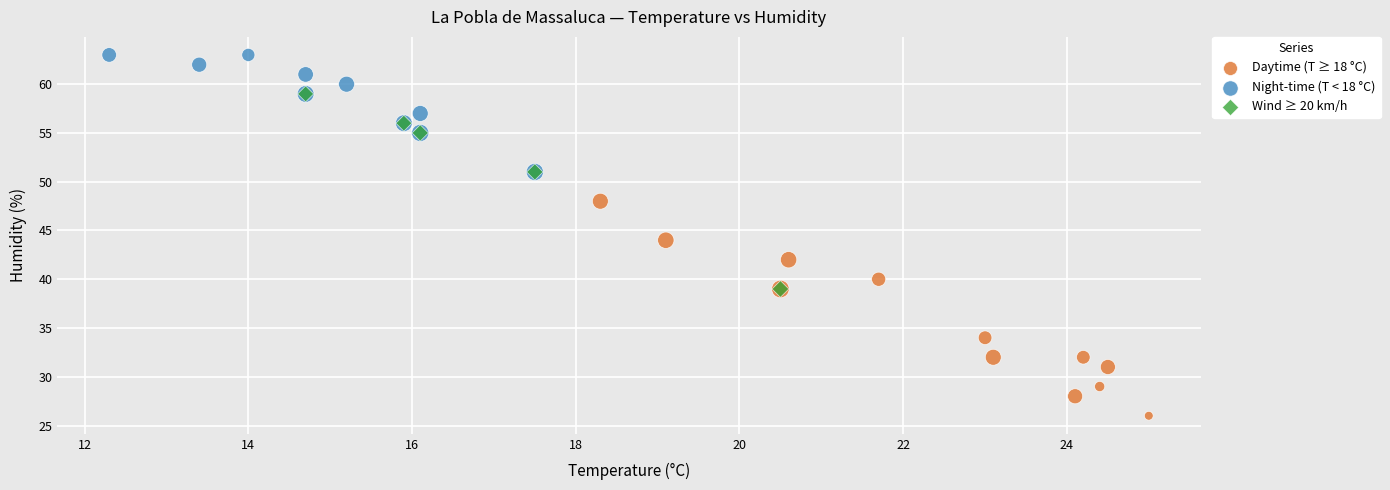

Which series contains the highest Y value?

Night-time (T < 18 °C)